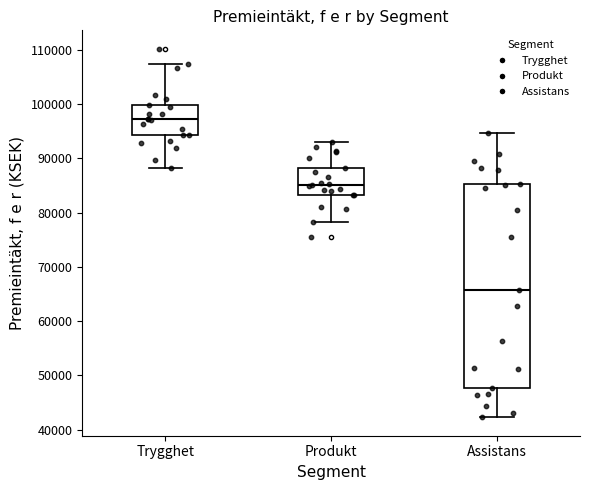

Which box is the tallest, from its lower edge to its upper edge?

Assistans